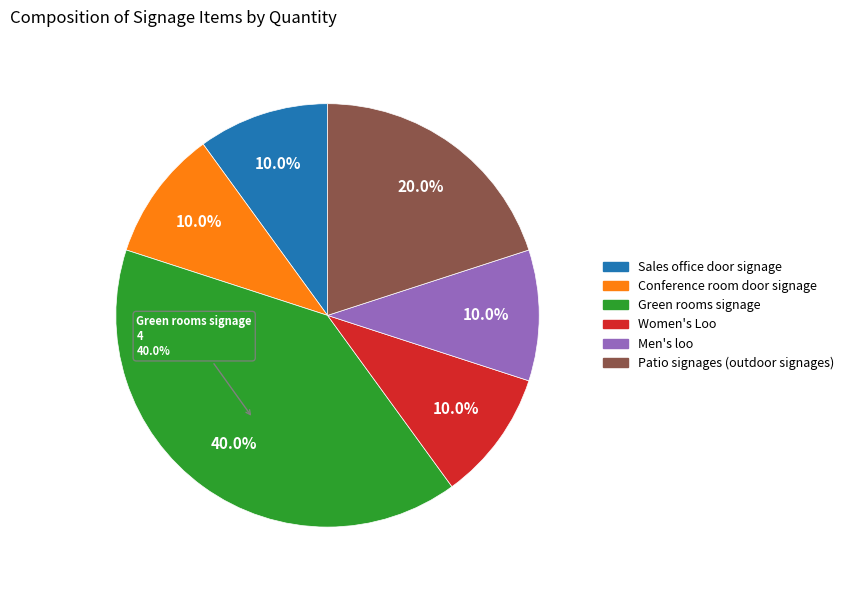

How many slices are in this pie chart?

6